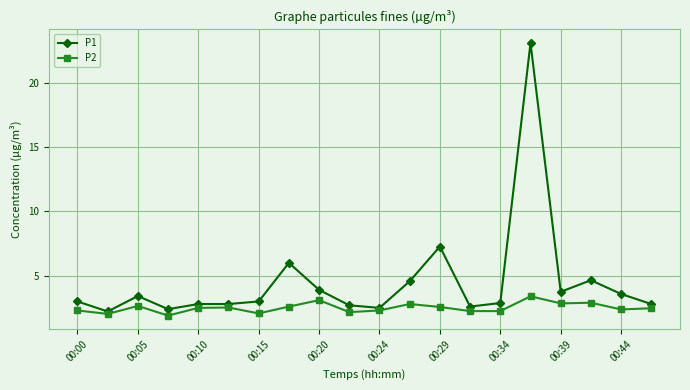

Is this an area chart (filled region under the line)?

No